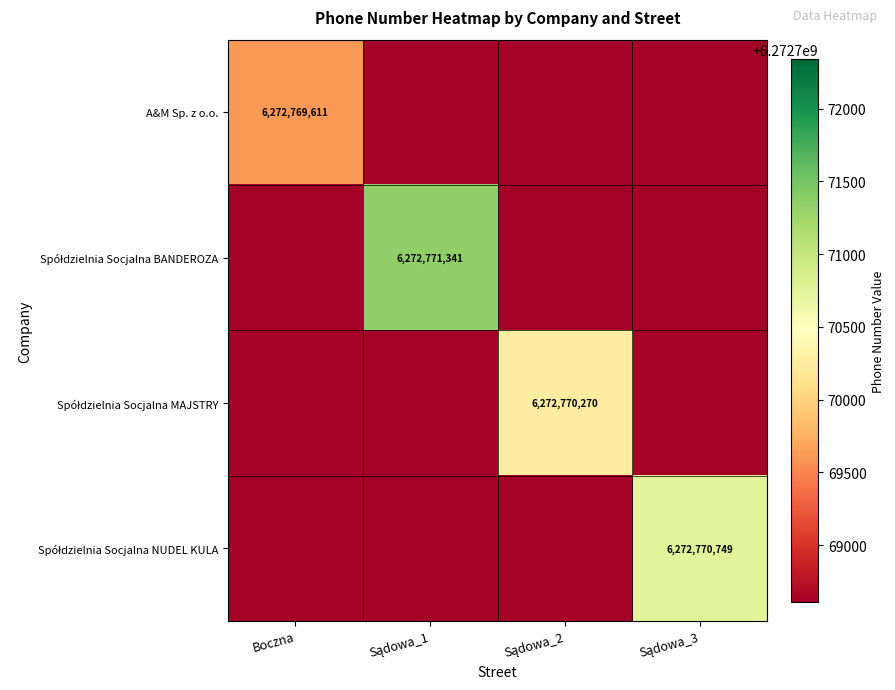

The A&M Sp. z o.o. series shows 6272769611 at Boczna. True or false?

True